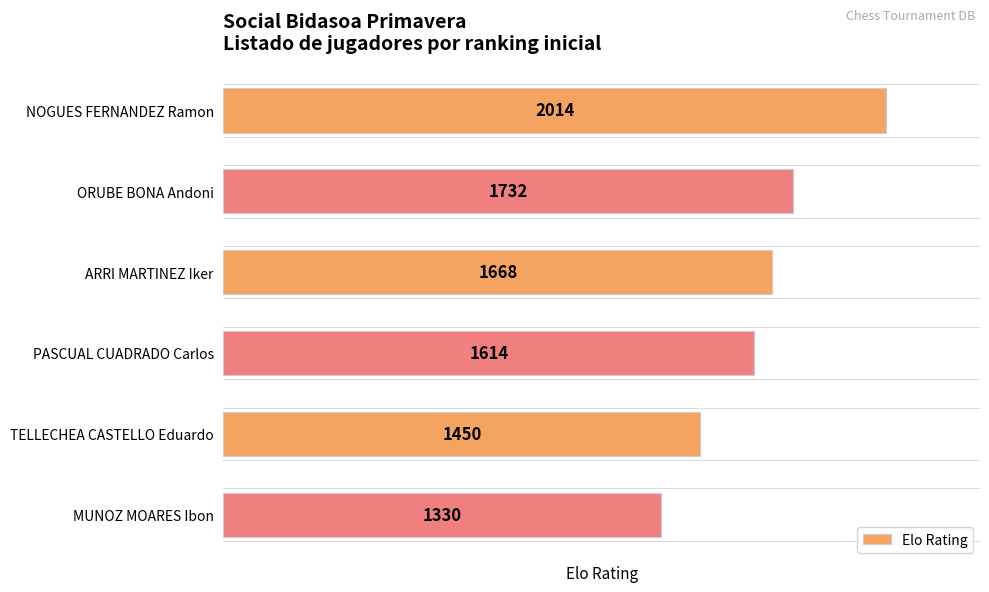

List the labels in order of value, smallest first.

MUNOZ MOARES Ibon, TELLECHEA CASTELLO Eduardo, PASCUAL CUADRADO Carlos, ARRI MARTINEZ Iker, ORUBE BONA Andoni, NOGUES FERNANDEZ Ramon